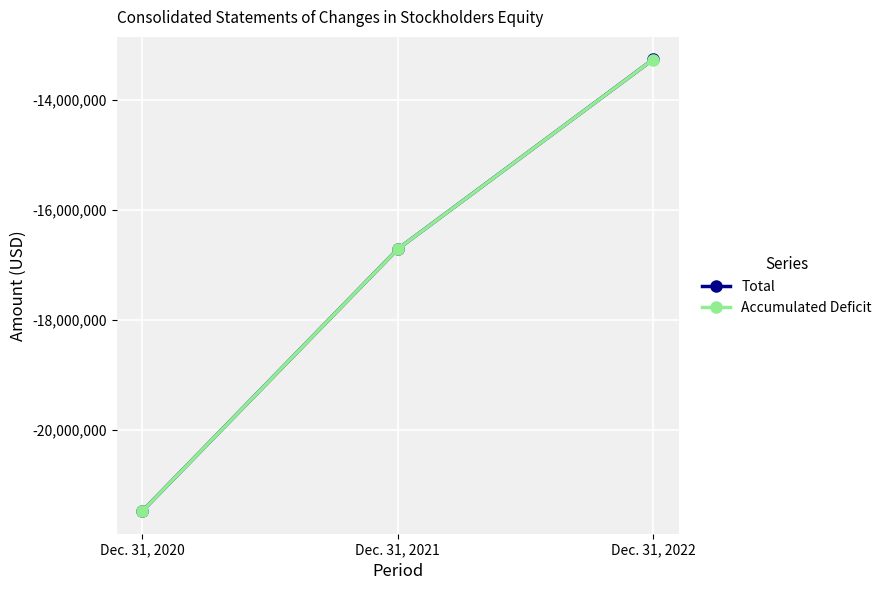

What is the total value across all series at Dec. 31, 2022?

-26533797